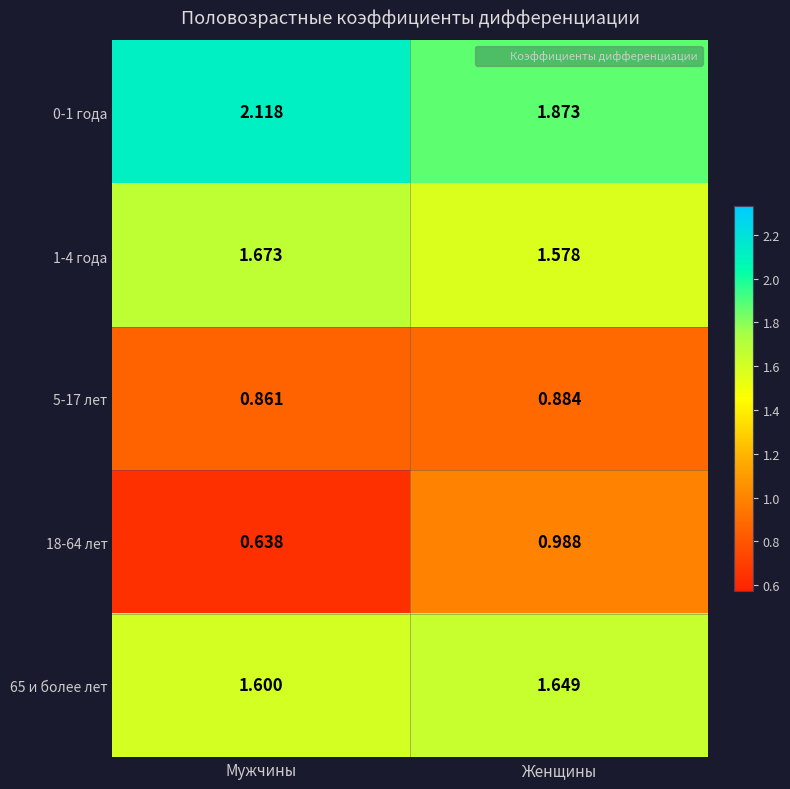

At which category does the chart reach its peak across all series?

Мужчины